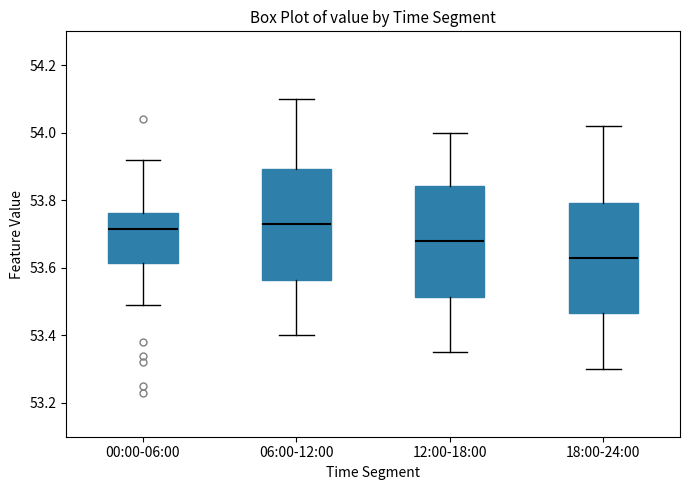

Where does the median line of the box for 18:00-24:00 sit on the y-axis? The values are not printed on the chart, so give them approximately, as read against the axis.

53.64